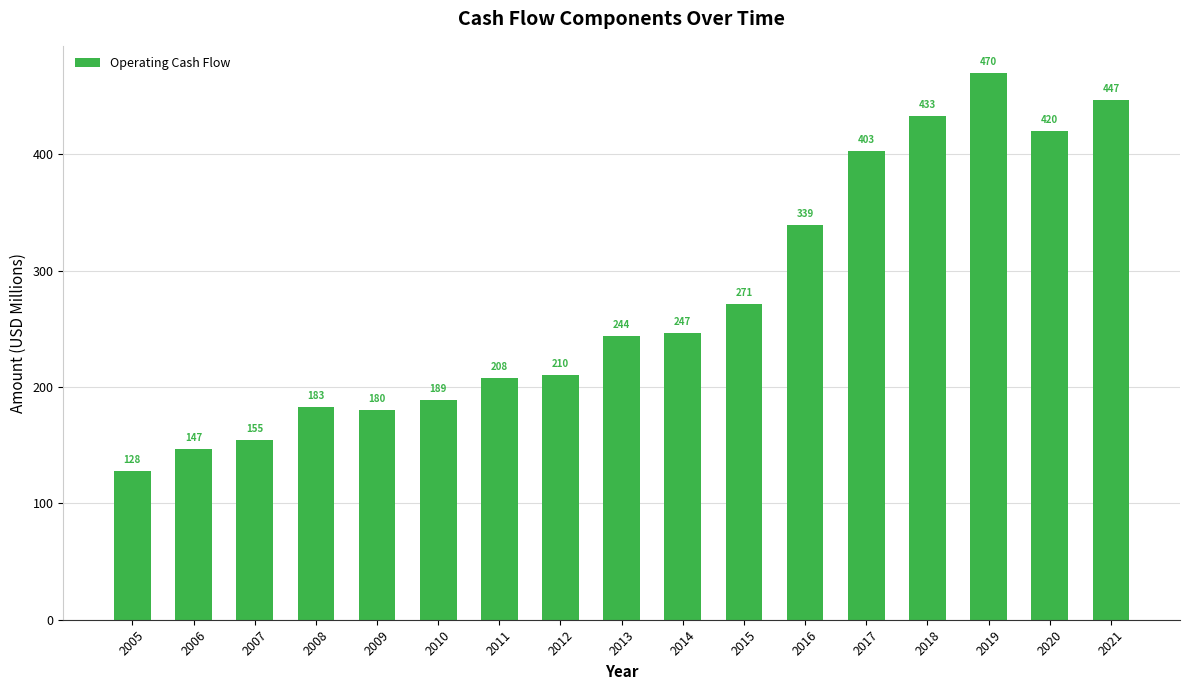

What is the change in value from 2008 to 2015?

+88.6